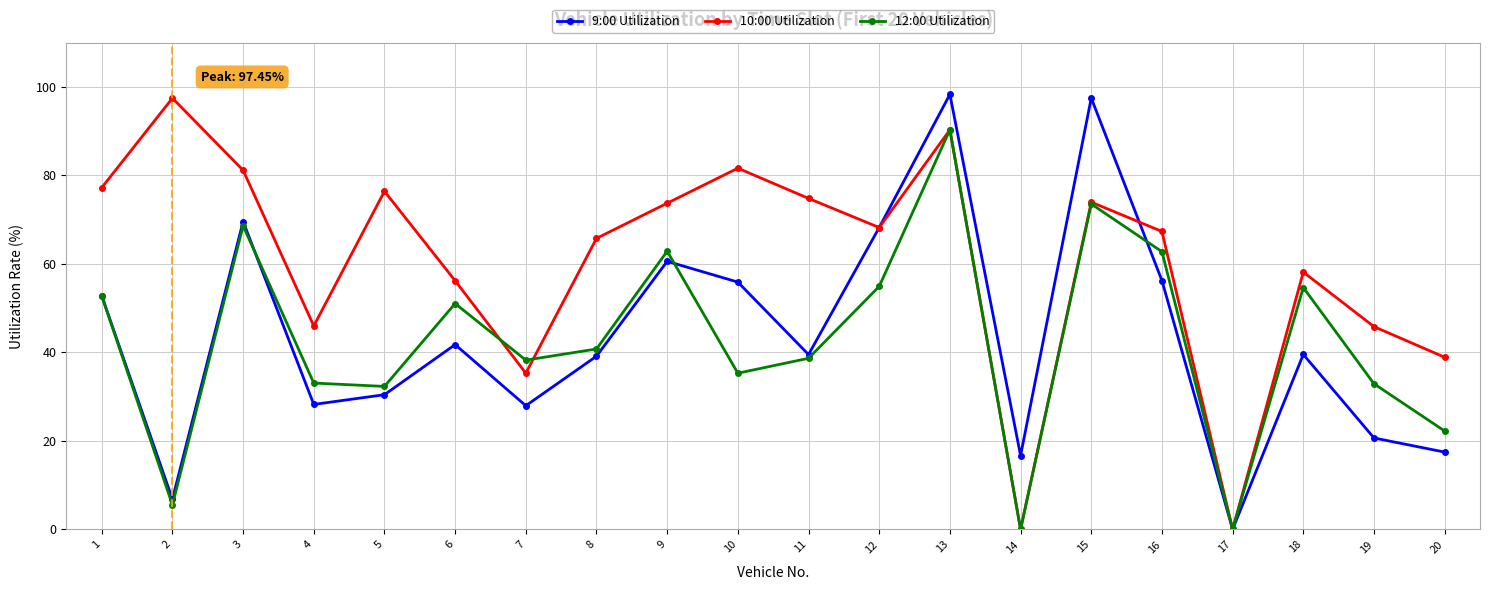

Read the 10:00 Utilization value at 10.

81.6